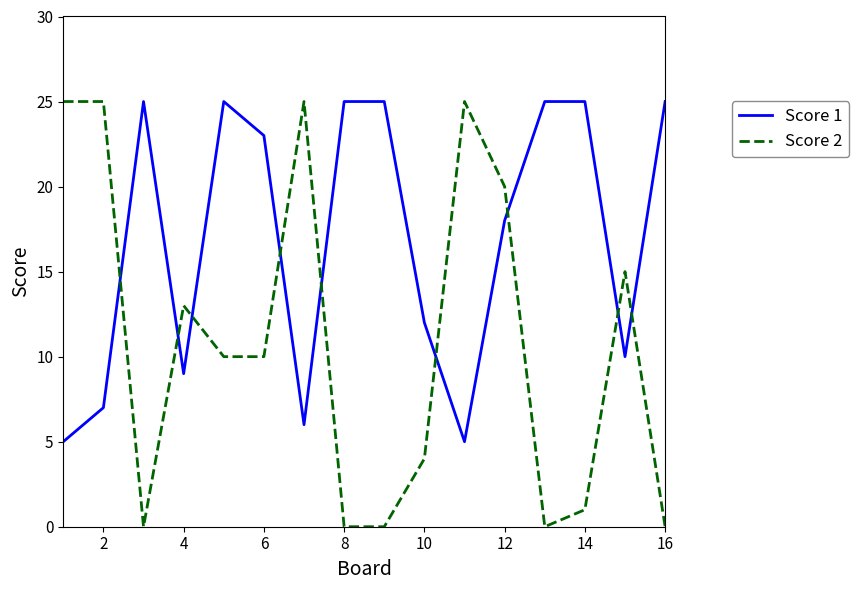

What is the difference between the maximum and minimum values in the Score 2 series?

25